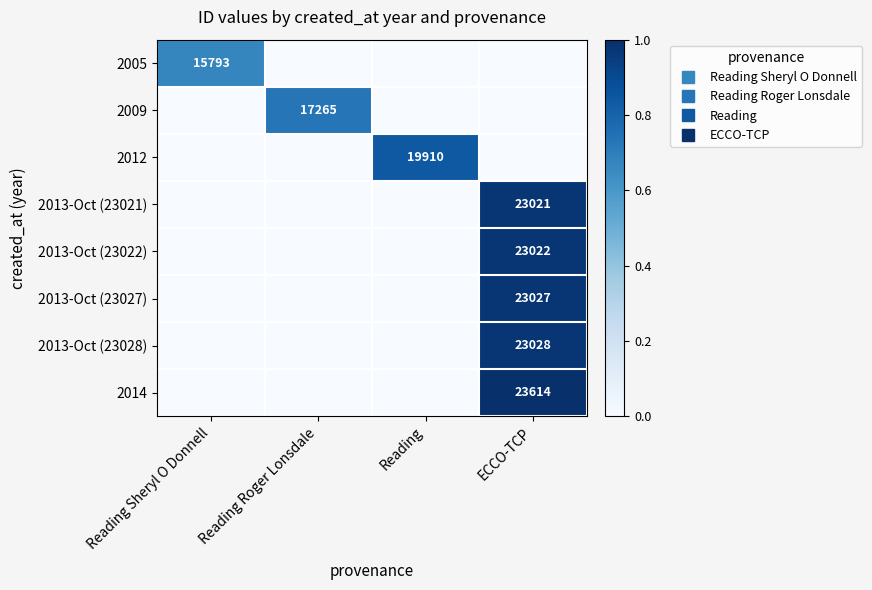

The 2009 series shows 1.1 at Reading Roger Lonsdale. True or false?

False